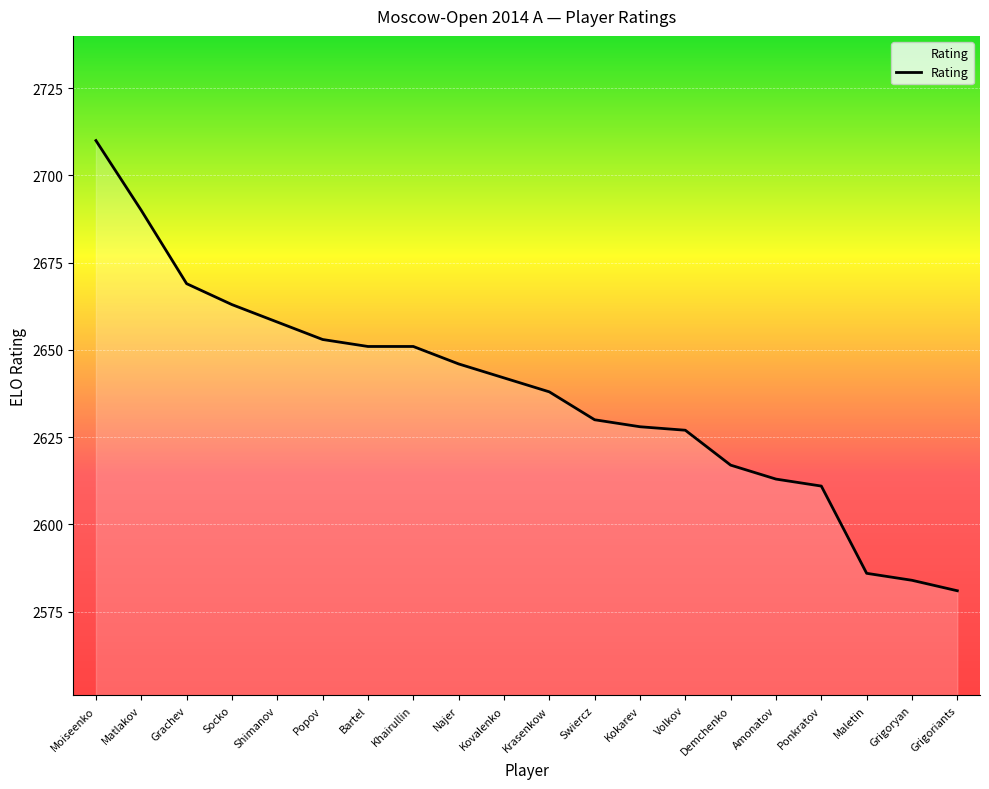

Read the value at Popov.

2653